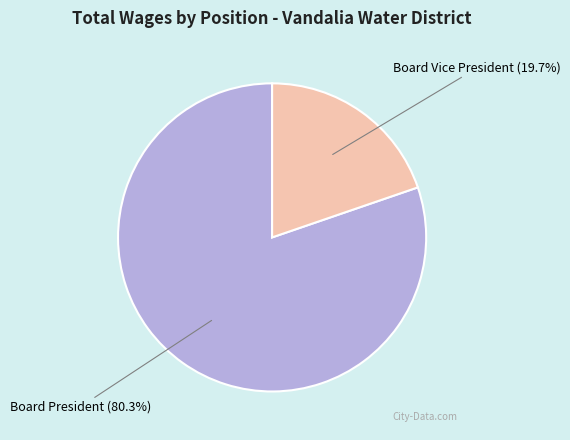

How many slices are in this pie chart?

2